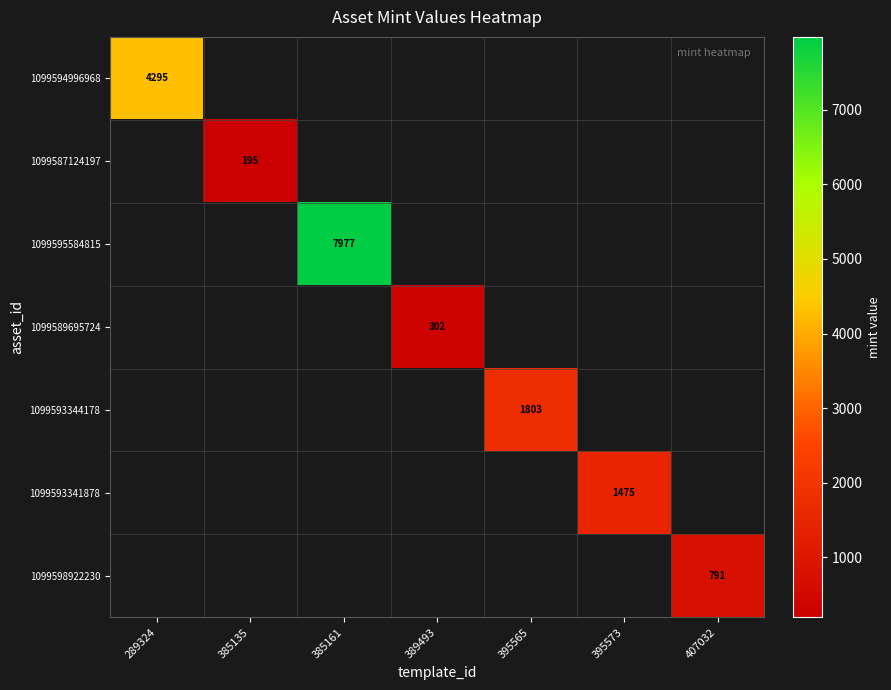

What is the spread (max minus min) of values at 289324?

4295